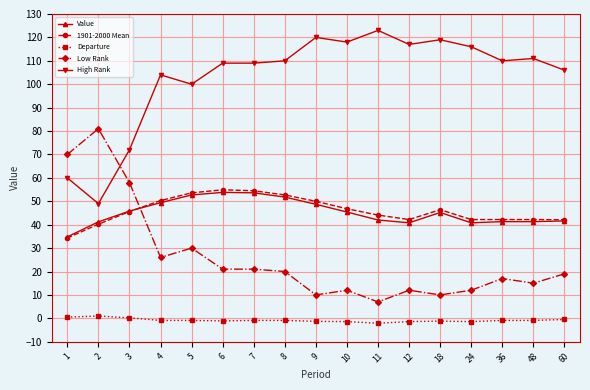

At which category does High Rank reach its first local peak?

4